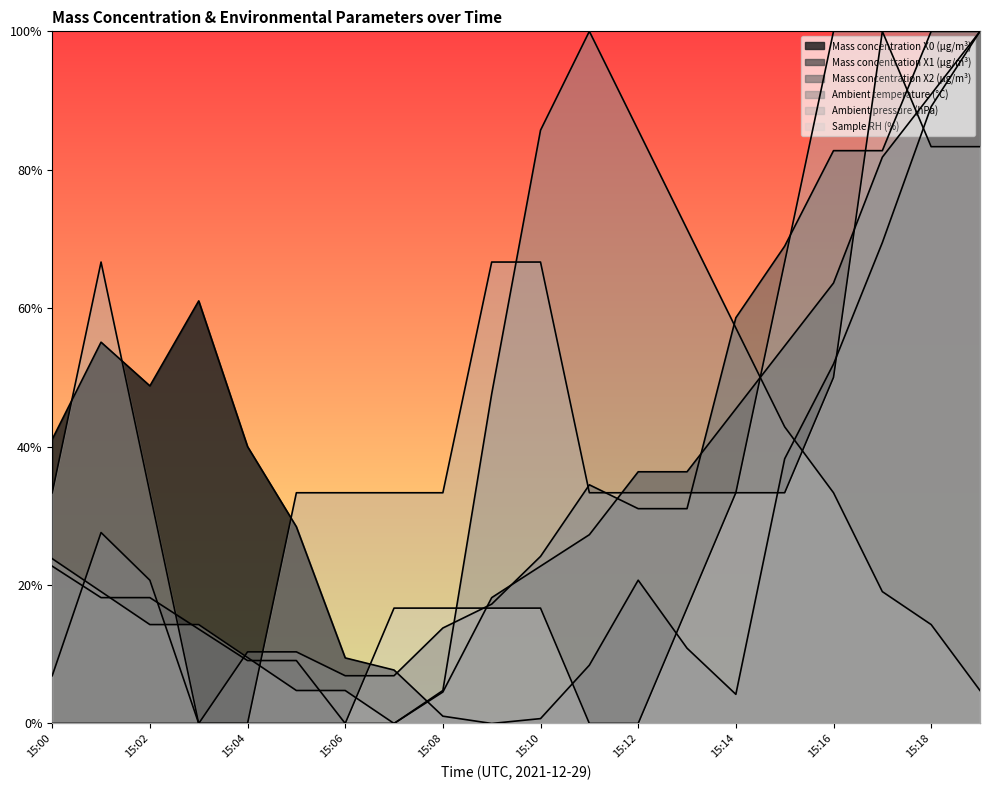

Does the chart have visible grid lines?

No